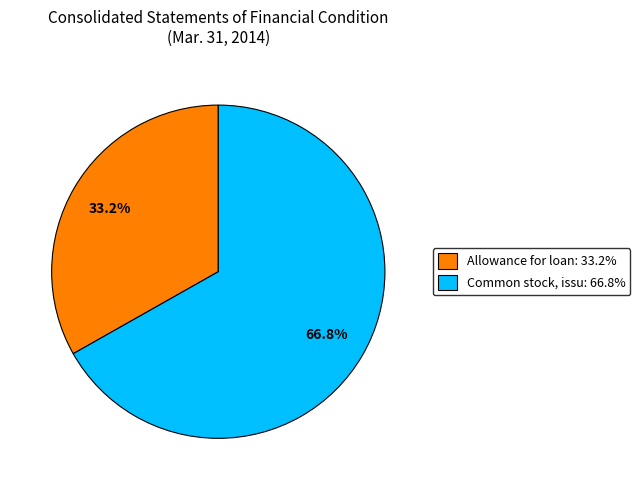

Is there any slice that represents more than half of the pie?

Yes